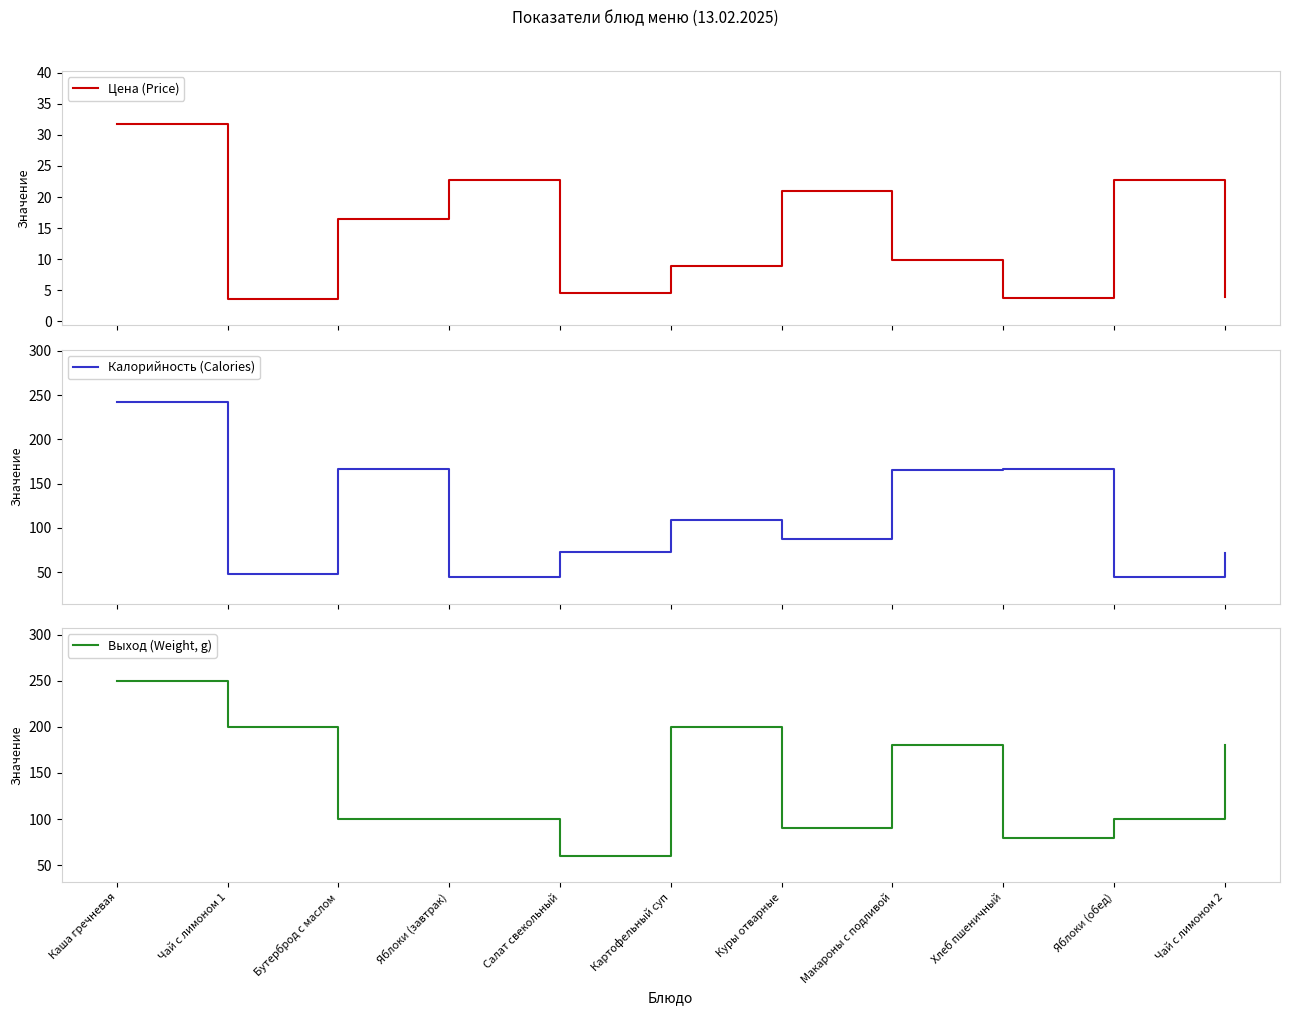

Count the number of categories in the chart.

11